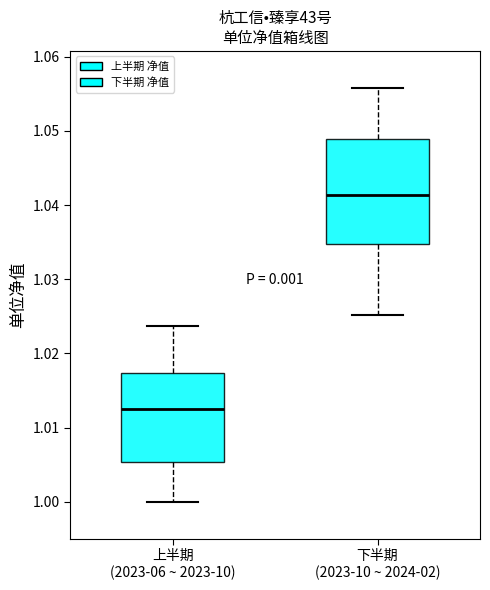

Which box is the tallest, from its lower edge to its upper edge?

下半期 (2023-10 ~ 2024-02)